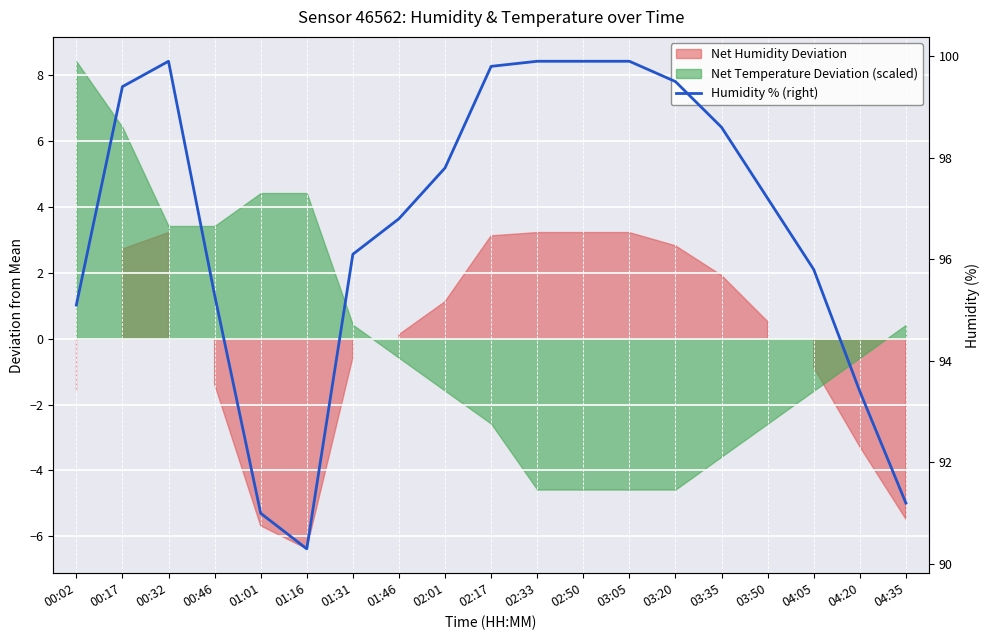

What is the change in value from 01:31 to 01:46?

+0.7